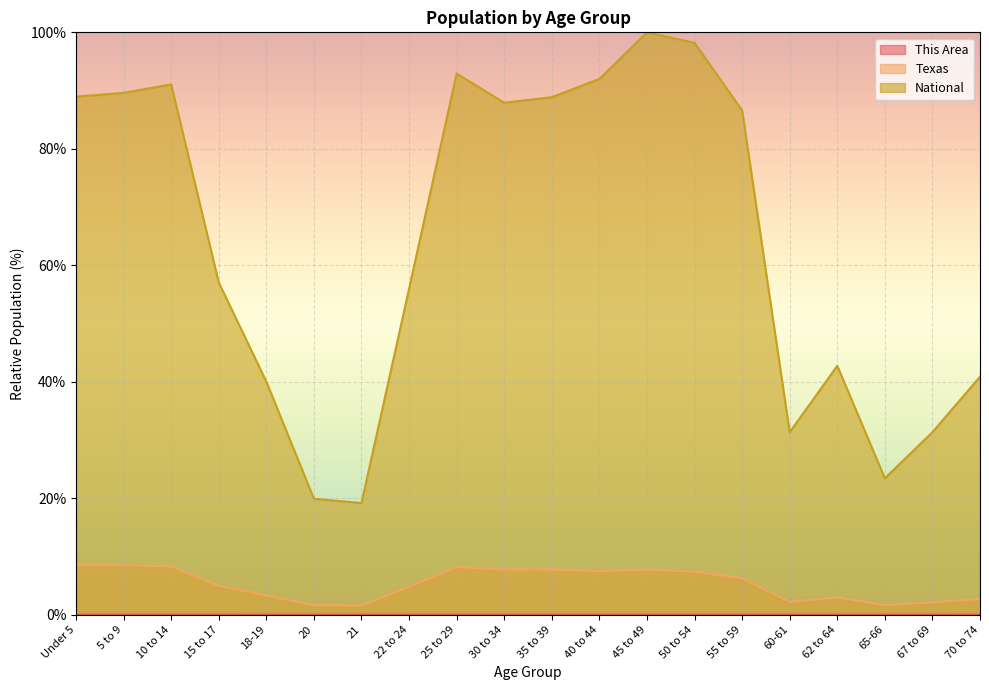

Reading left to right, what are all the values shown in this chart?

This Area: 0.0	0.0	0.0	0.0	0.0	0.0	0.0	0.0	0.0	0.0	0.0	0.0	0.0	0.0	0.0	0.0	0.0	0.0	0.0	0.0
Texas: 8.5	8.5	8.3	5.0	3.3	1.6	1.6	4.8	8.2	7.8	7.8	7.5	7.8	7.4	6.3	2.2	3.0	1.6	2.1	2.7
National: 89.0	89.6	91.1	57.0	40.0	19.9	19.2	56.0	92.9	87.9	88.9	92.0	100.0	98.2	86.6	31.3	42.7	23.4	31.3	40.9